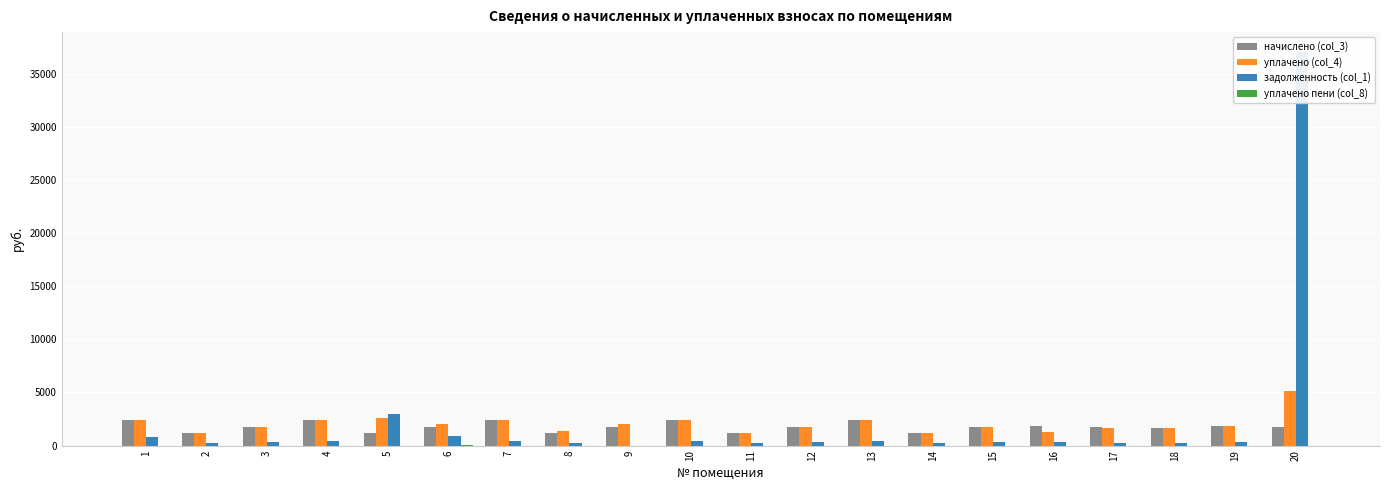

How many groups of bars are there?

20